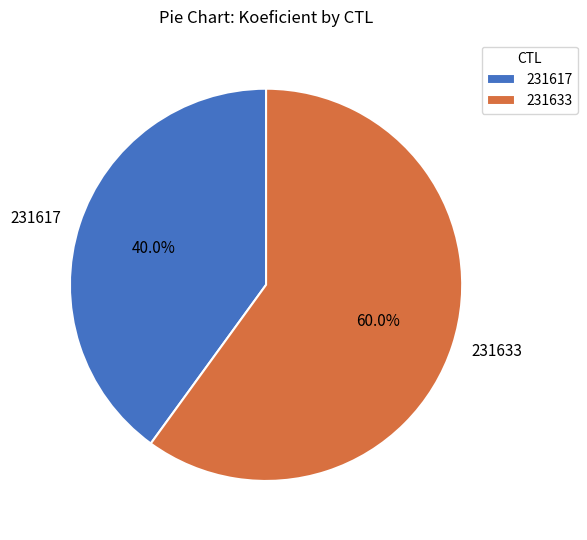

To the nearest percent, what percentage of the pie is 231633?

60%